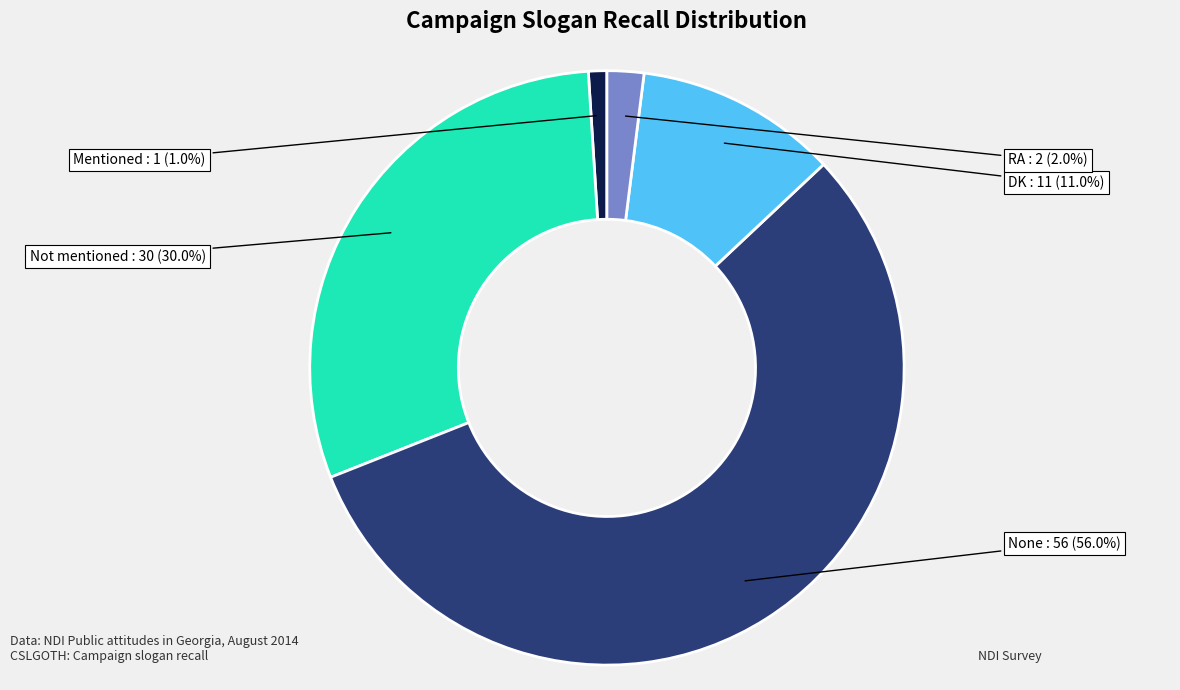

Is the sum of Not mentioned and Mentioned greater than half?

No